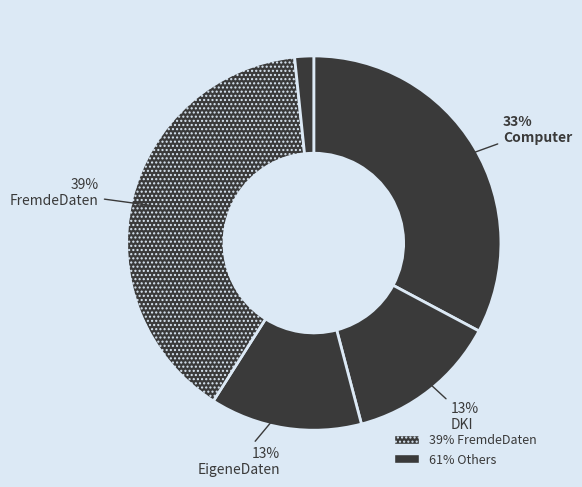

How many segments does this pie chart have?

5